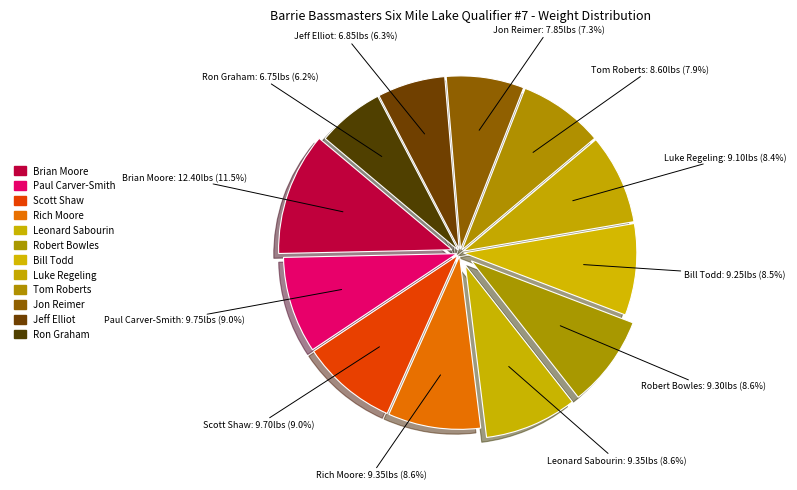

What is the change in value from Brian Moore to Scott Shaw?

-2.7